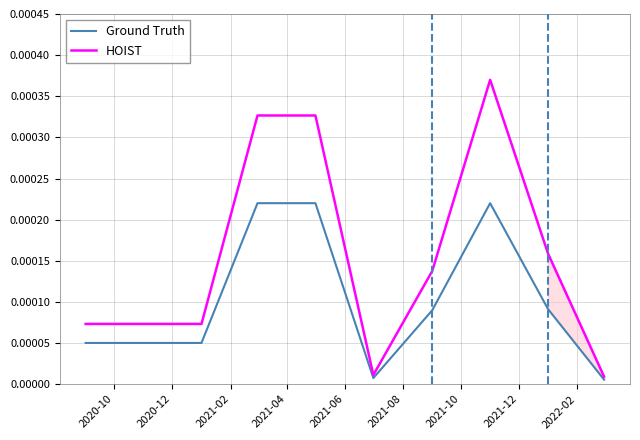

True or false: Ground Truth and HOIST cross at least once.

False